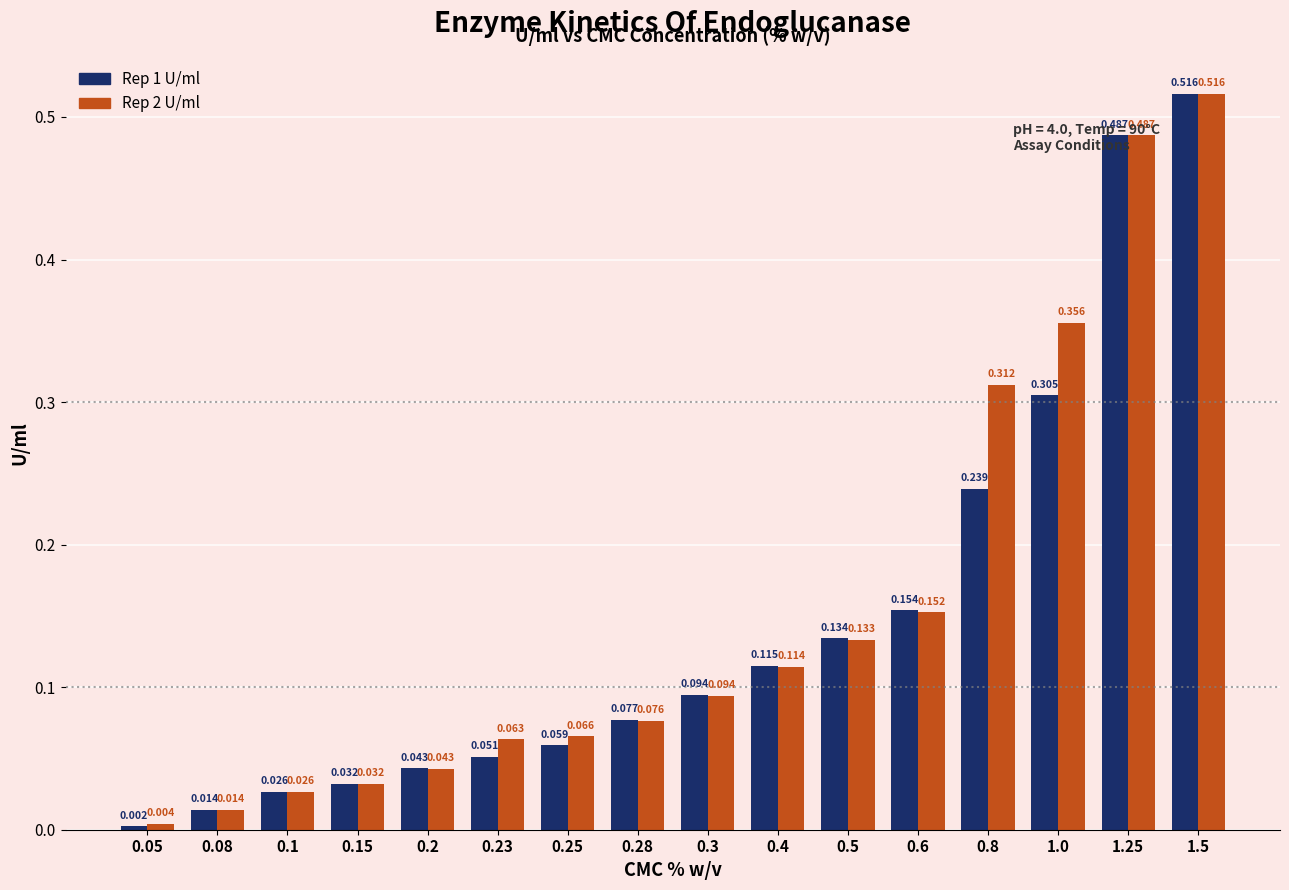

The value of Rep 2 U/ml at 1.5 is 0.5. True or false?

True